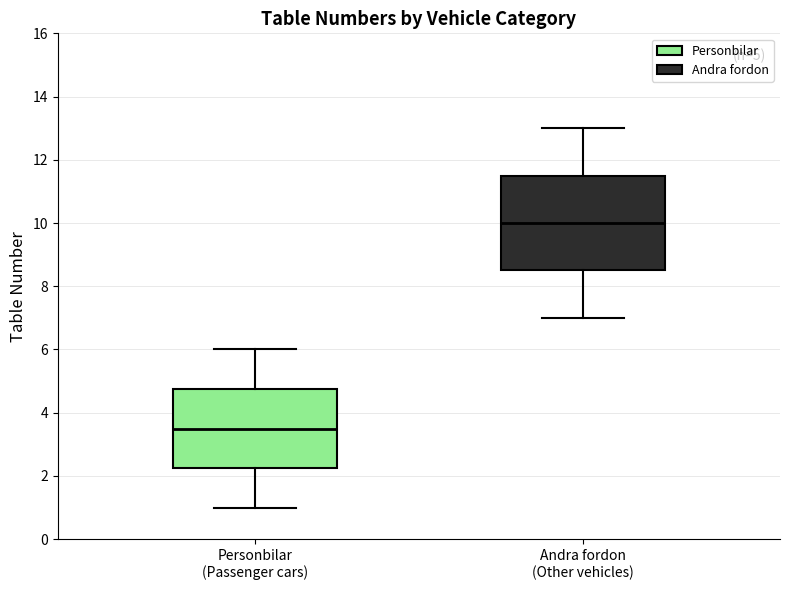

Which box's median line is the lowest?

Personbilar (Passenger cars)